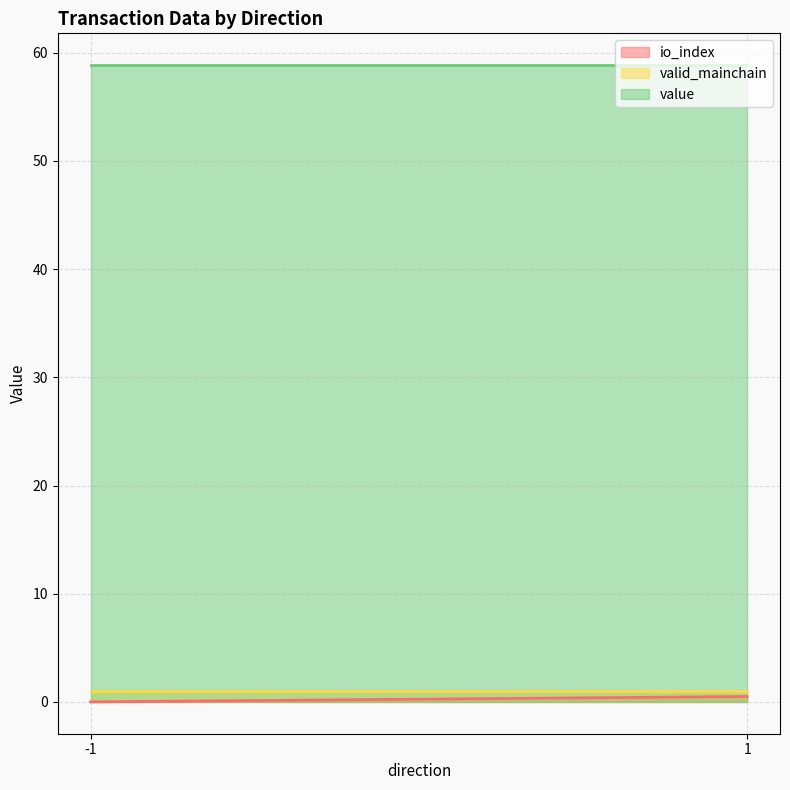

True or false: io_index and value intersect in this chart.

False